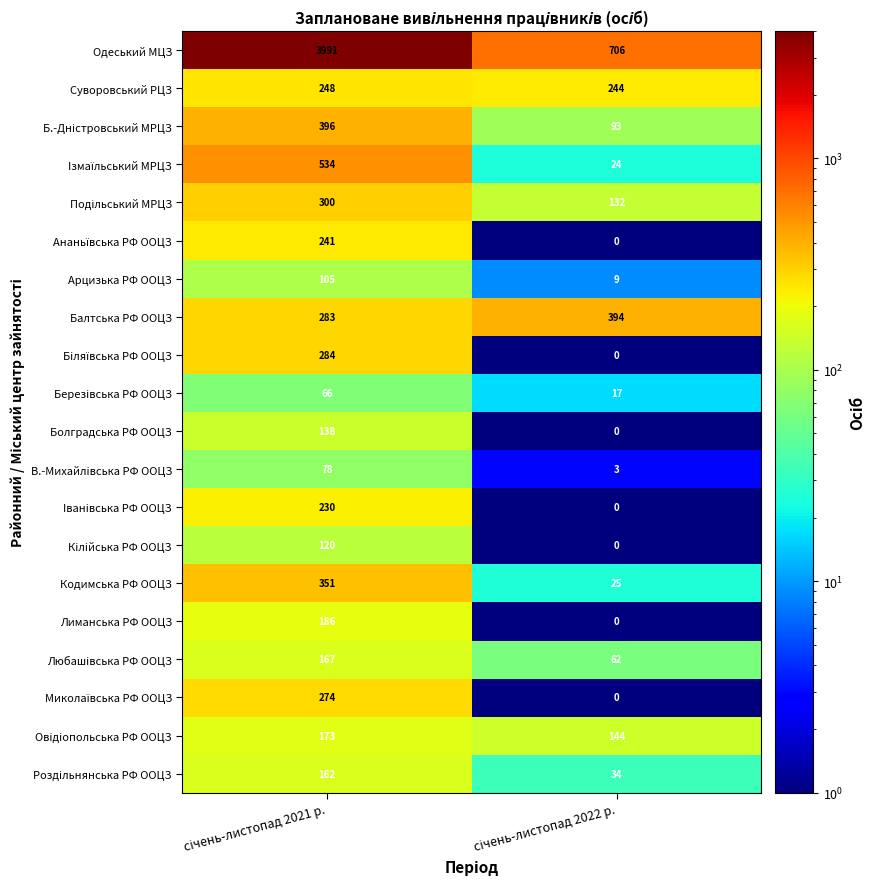

What is the sum of all Балтська РФ ООЦЗ values?

677